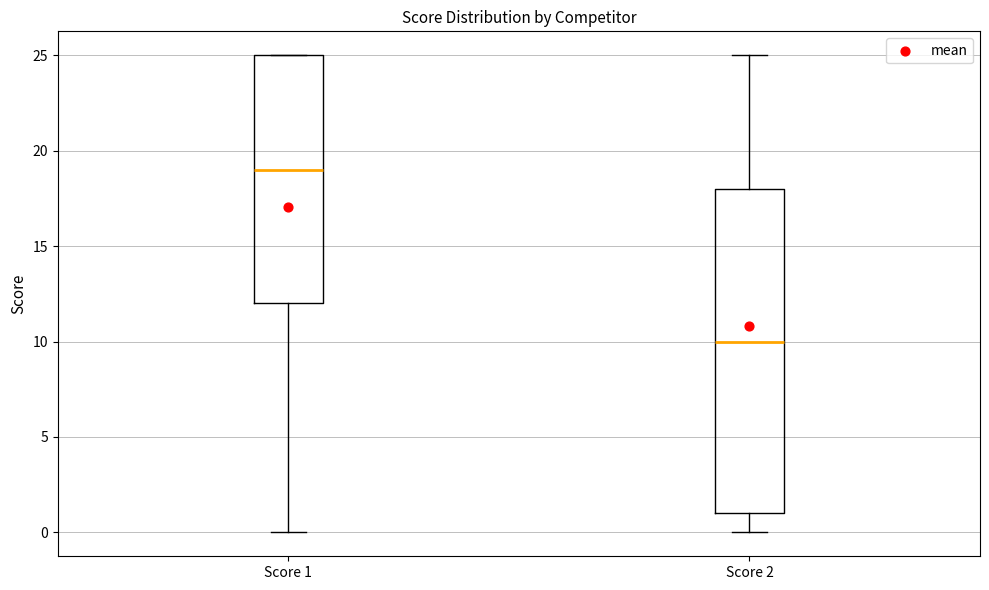

Reading left to right, read every box against the y-axis: the position of its median line, the range the box covers, and the ends of its whiskers. The values are not printed on the chart, so give them approximately, as read against the axis.

Score 1: median 19, box 12 to 25, whiskers 0 to 25
Score 2: median 10, box 1 to 18, whiskers 0 to 25